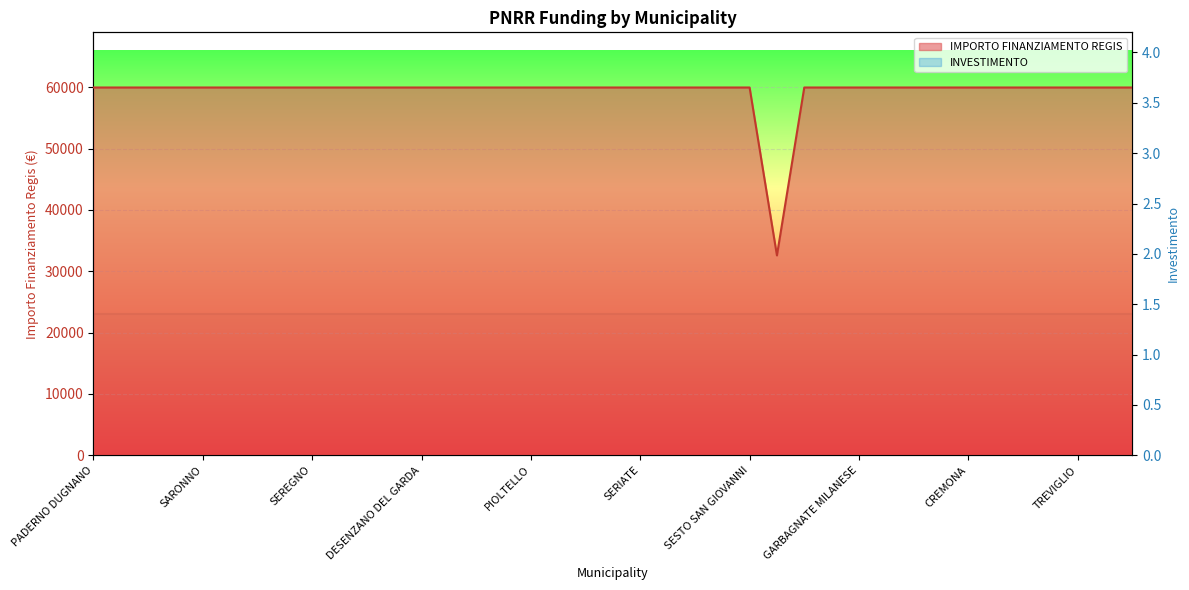

What is the sum of all values?

2311297